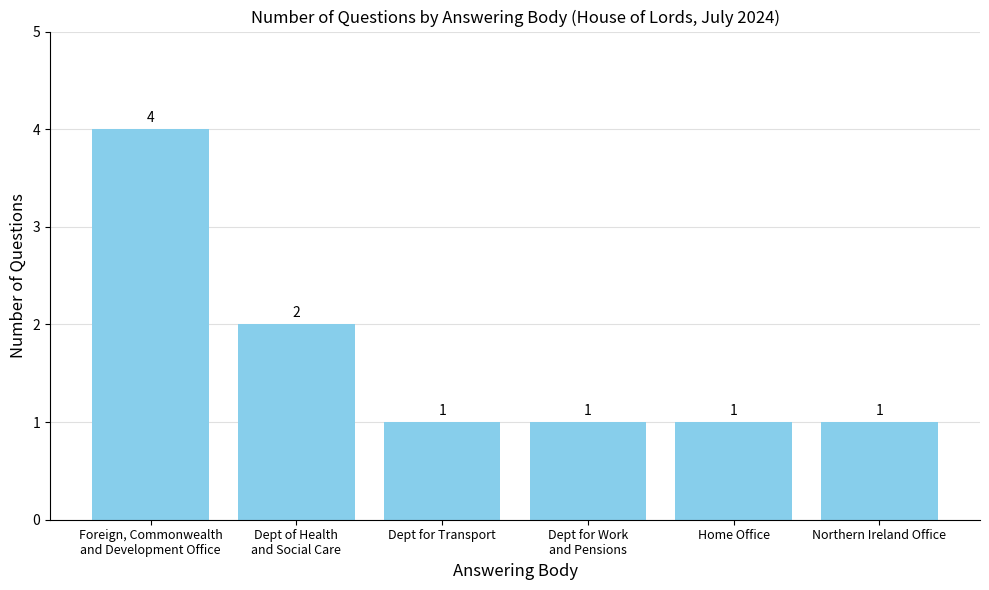

True or false: the data shows 3 at Dept of Health
and Social Care.

False